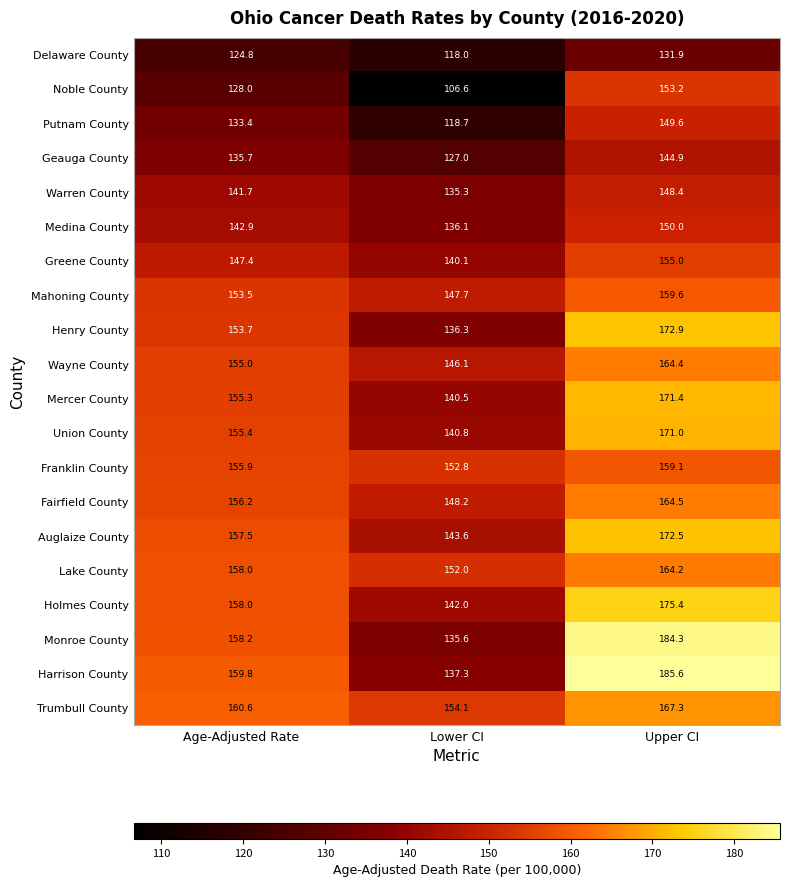

True or false: Greene County has a value of 207.0 at Lower CI.

False